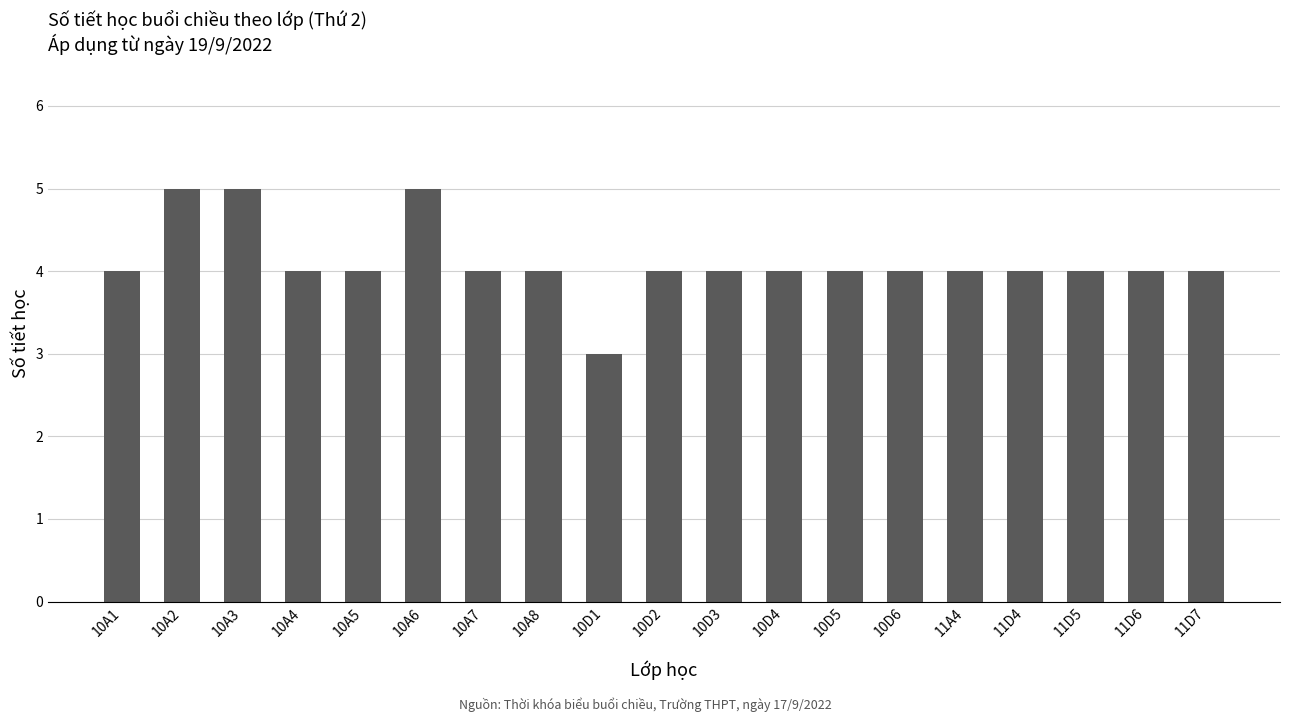

Which has a higher value, 10A2 or 10D6?

10A2